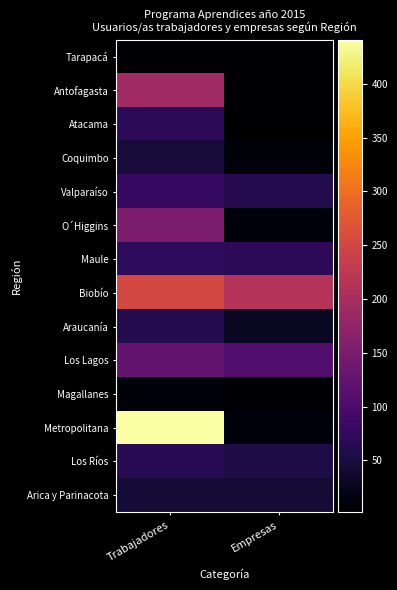

Which series has the widest spread of values?

Metropolitana